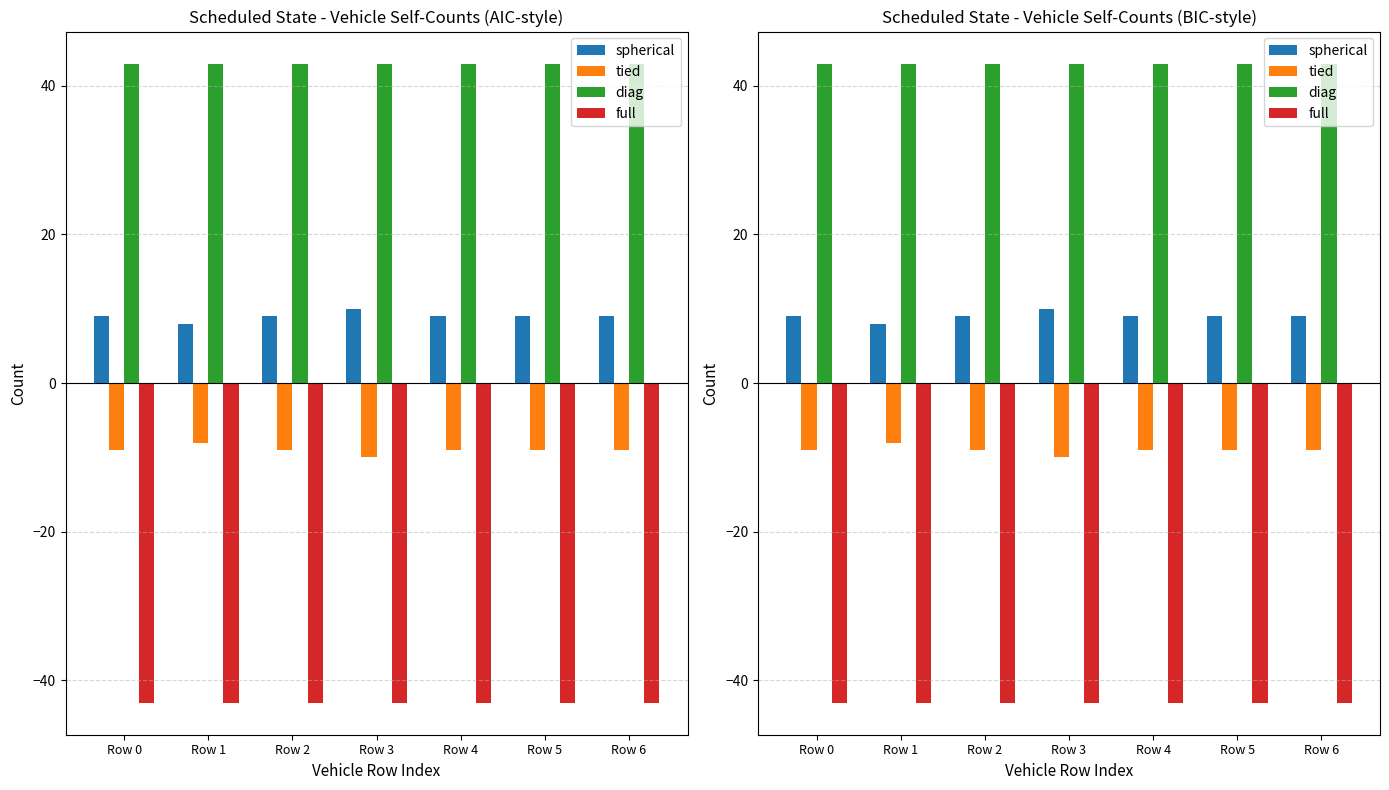

Is the value of spherical at Row 4 greater than the value of tied at Row 4?

Yes